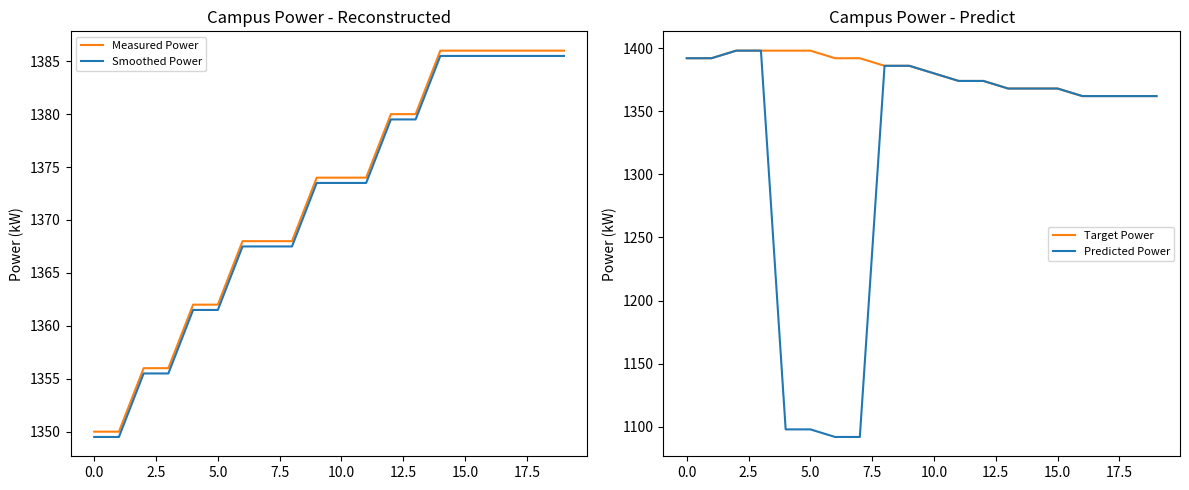

True or false: Predicted Power and Smoothed Power cross at least once.

True